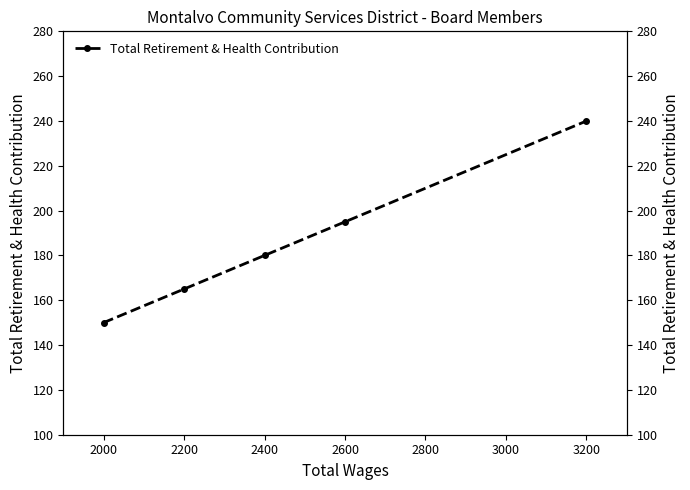

List the labels in order of value, smallest first.

1800, 2000, 2200, 2400, 2600